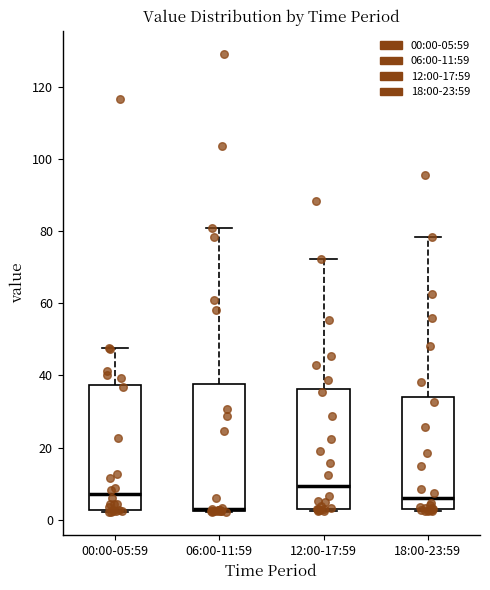

Reading left to right, transcribe this box plot: for each box, give where its median line is, the range the box spans, and where its two whiskers end, as read against the y-axis. The values are not printed on the chart, so give them approximately, as read against the axis.

00:00-05:59: median 8, box 2 to 38, whiskers 2 to 48
06:00-11:59: median 2 (drawn on the box's lower edge), box 2 to 38, whiskers 2 to 80
12:00-17:59: median 10, box 4 to 36, whiskers 2 to 72
18:00-23:59: median 6, box 2 to 34, whiskers 2 to 78